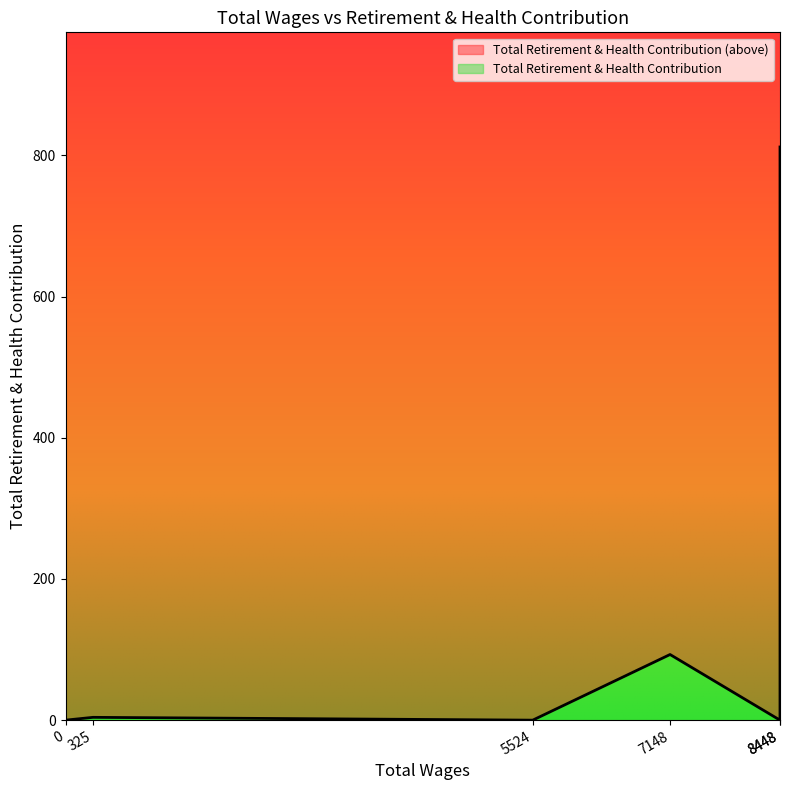

The chart shows a value of 93 at 7148.0. True or false?

True